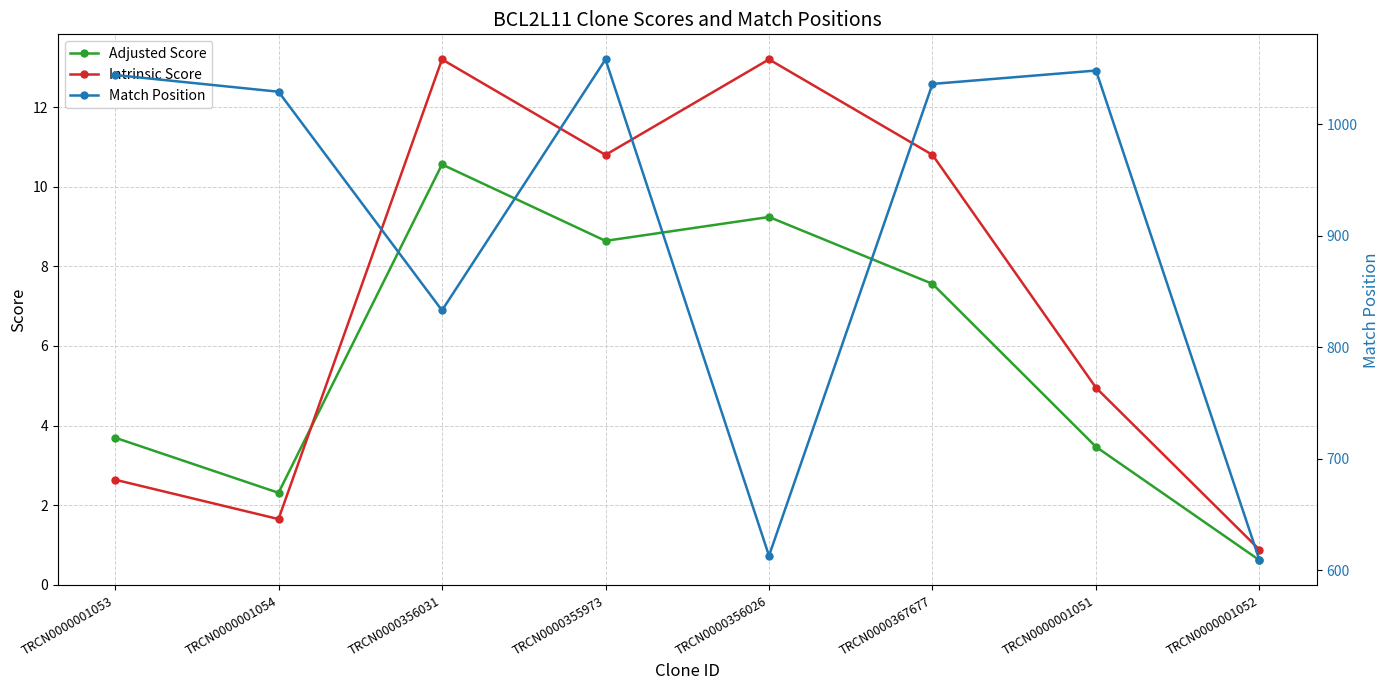

Reading left to right, extract all data points from this chart.

Adjusted Score: 3.7	2.3	10.6	8.6	9.2	7.6	3.5	0.6
Intrinsic Score: 2.6	1.6	13.2	10.8	13.2	10.8	5.0	0.9
Match Position: 1044.0	1029.0	833.0	1058.0	613.0	1036.0	1048.0	609.0